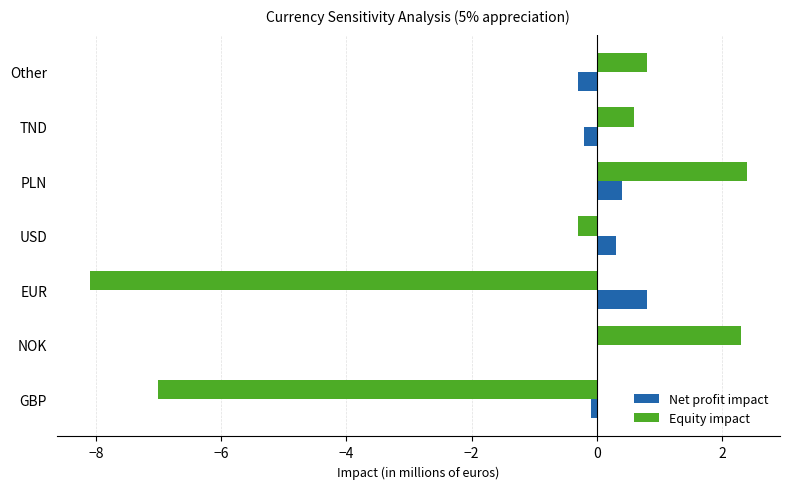

Which series has the largest total across all categories?

Net profit impact